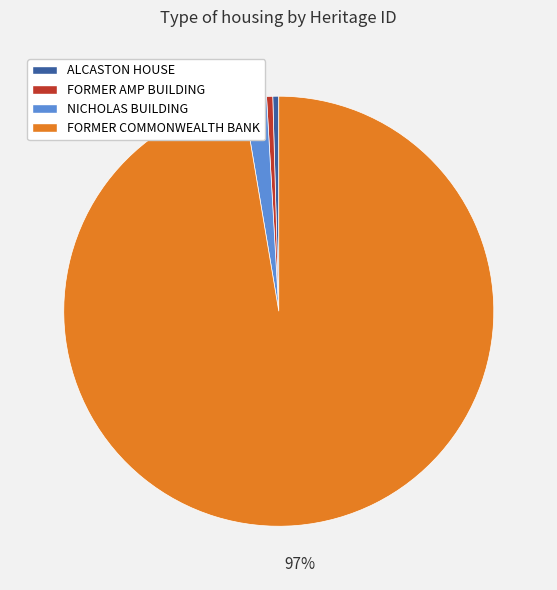

True or false: NICHOLAS BUILDING accounts for 2% of the total.

True